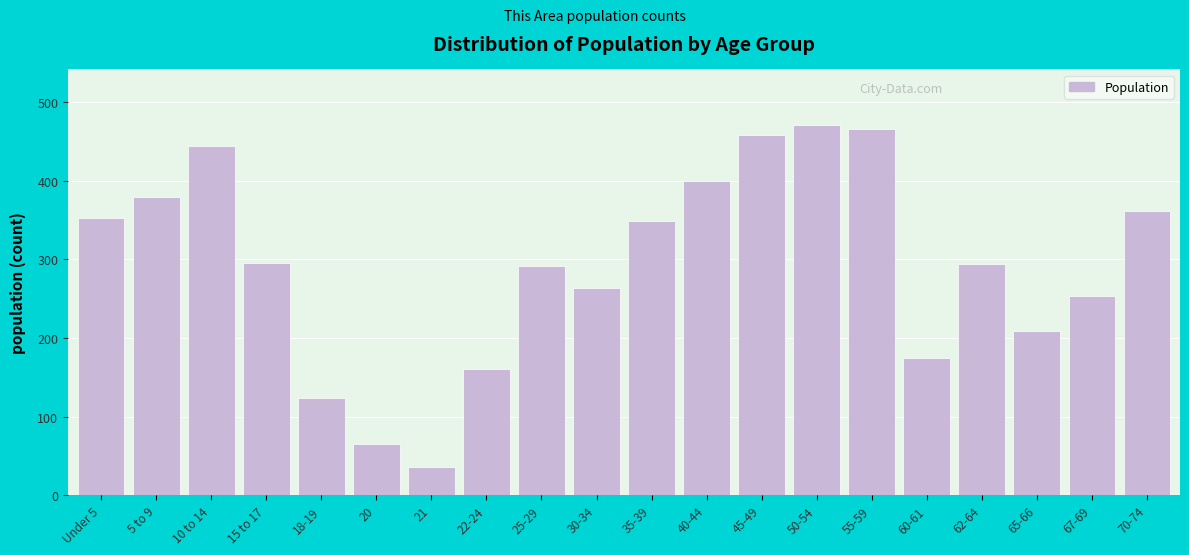

What is the minimum value shown in the chart?

36